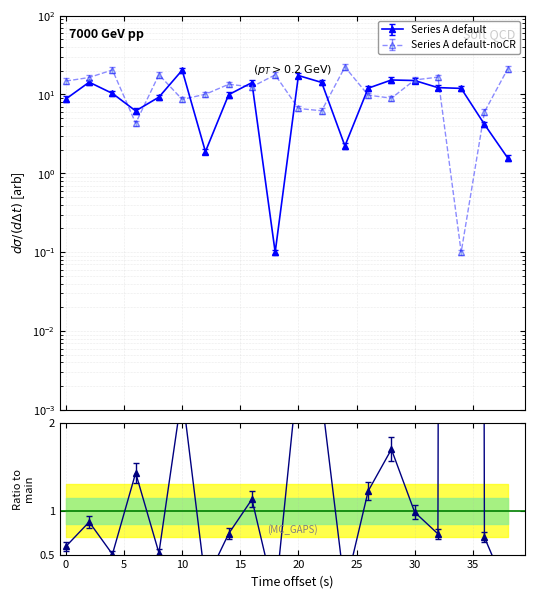

What is the approximate value of intensity_alt at 12?

9.3